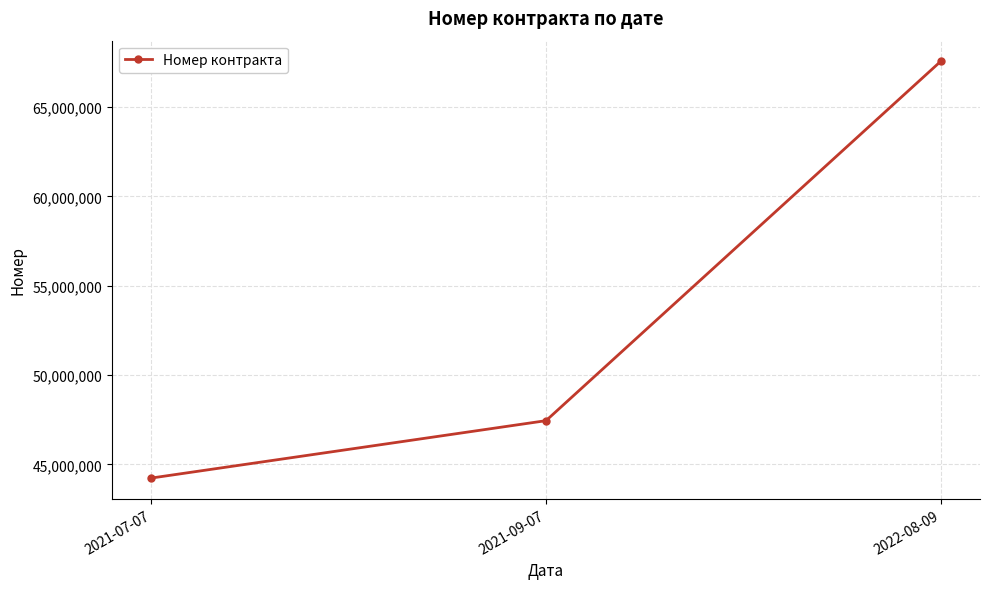

Rank the categories by value from lowest to highest.

2021-07-07, 2021-09-07, 2022-08-09